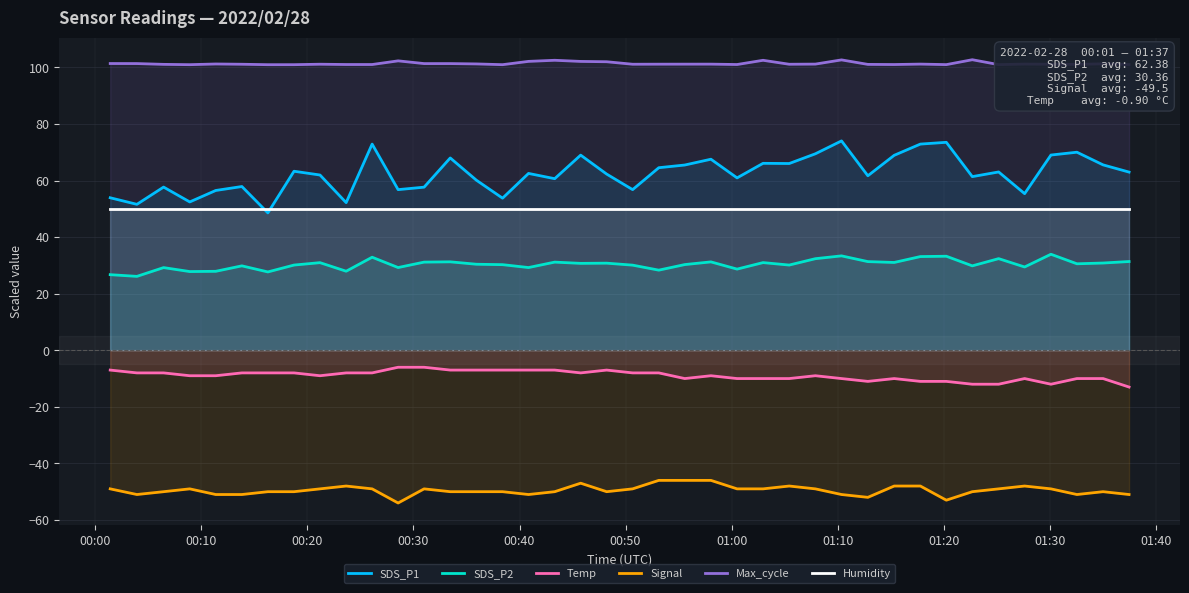

What is the difference between the maximum and minimum values in the Temp series?

7.0